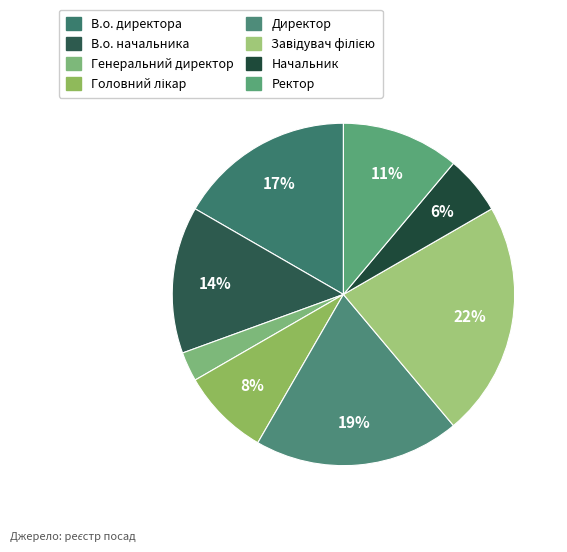

To the nearest percent, what is the average slice percentage?

12%